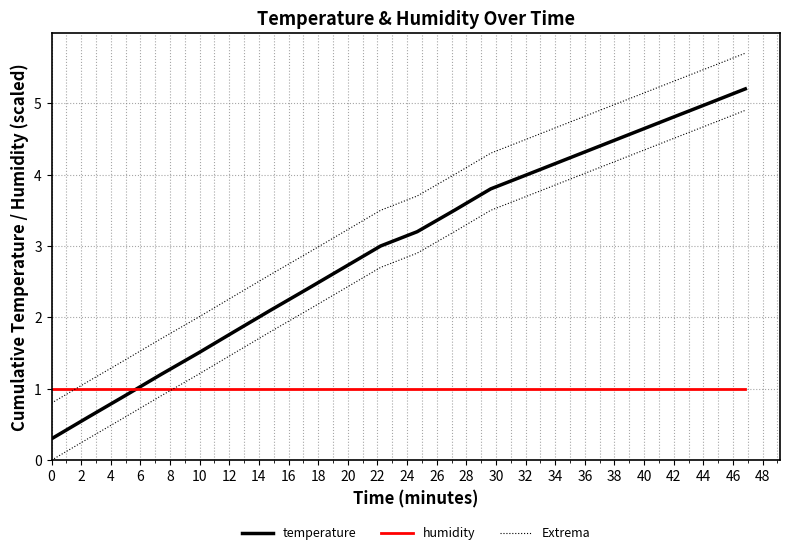

How many lines are shown in the chart?

3